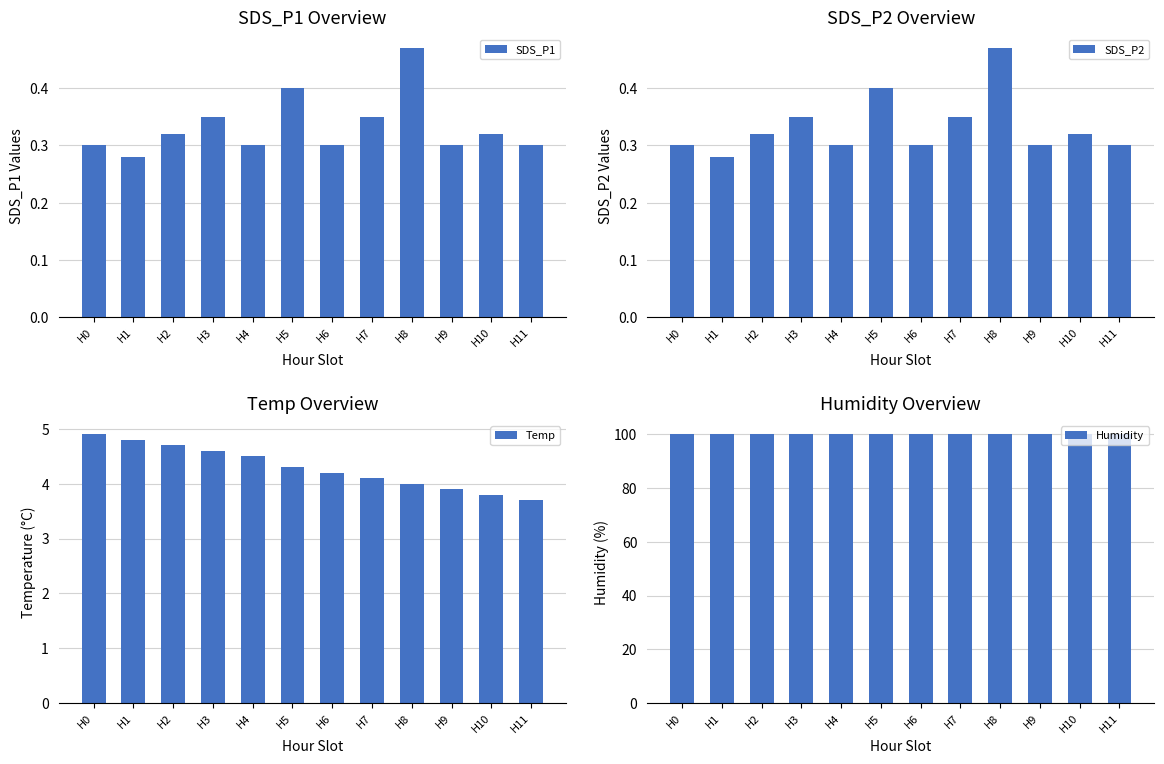

What is the difference between the highest and lowest values at H8?

99.4